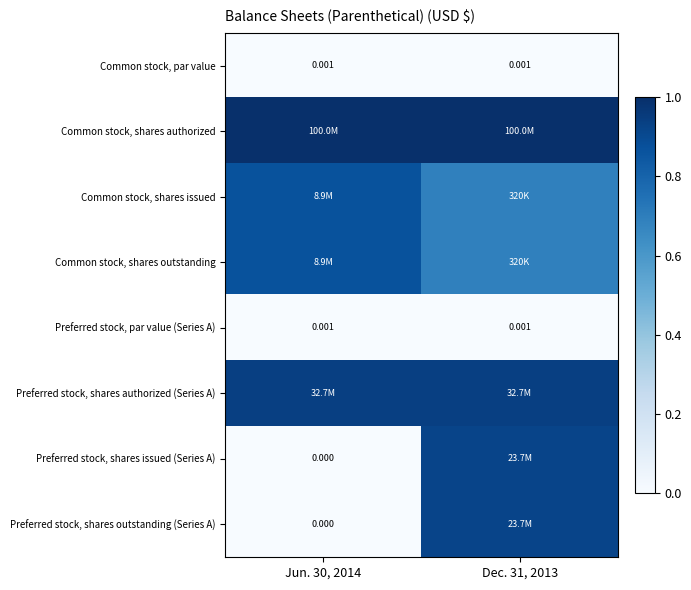

Which category has the highest value in the Preferred stock, shares outstanding (Series A) series?

Dec. 31, 2013